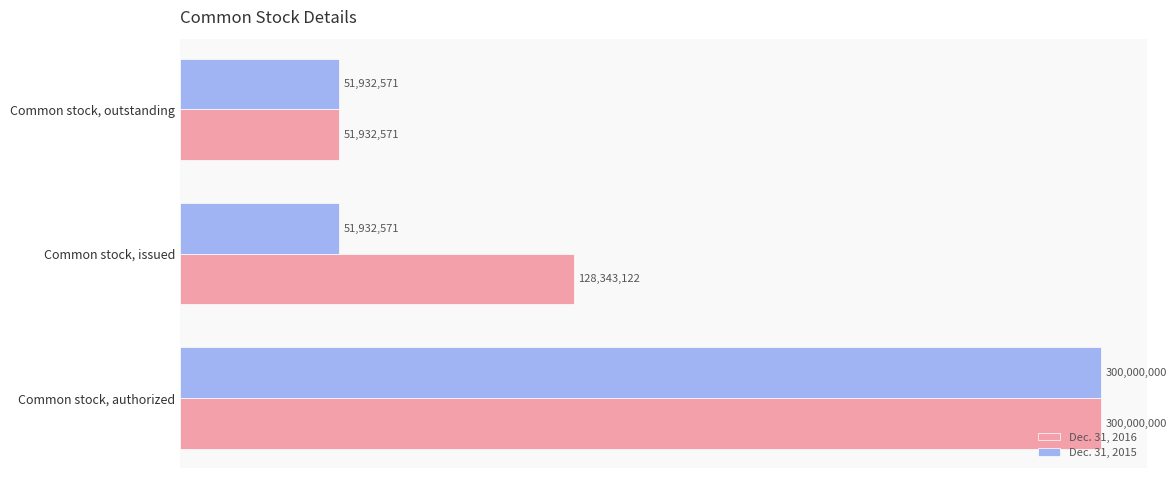

What are all the series names shown in the legend?

Dec. 31, 2016, Dec. 31, 2015